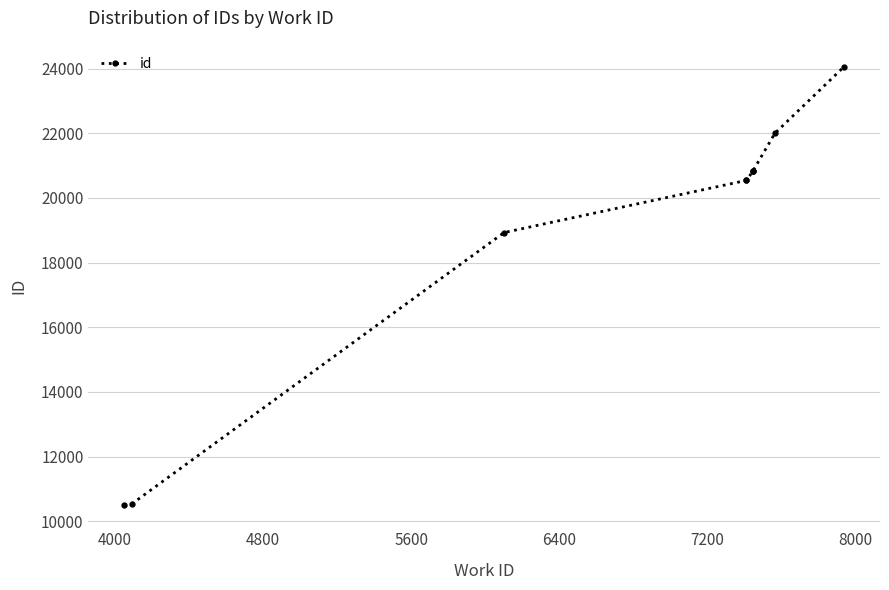

What is the value of the 2nd point from the left?

10542